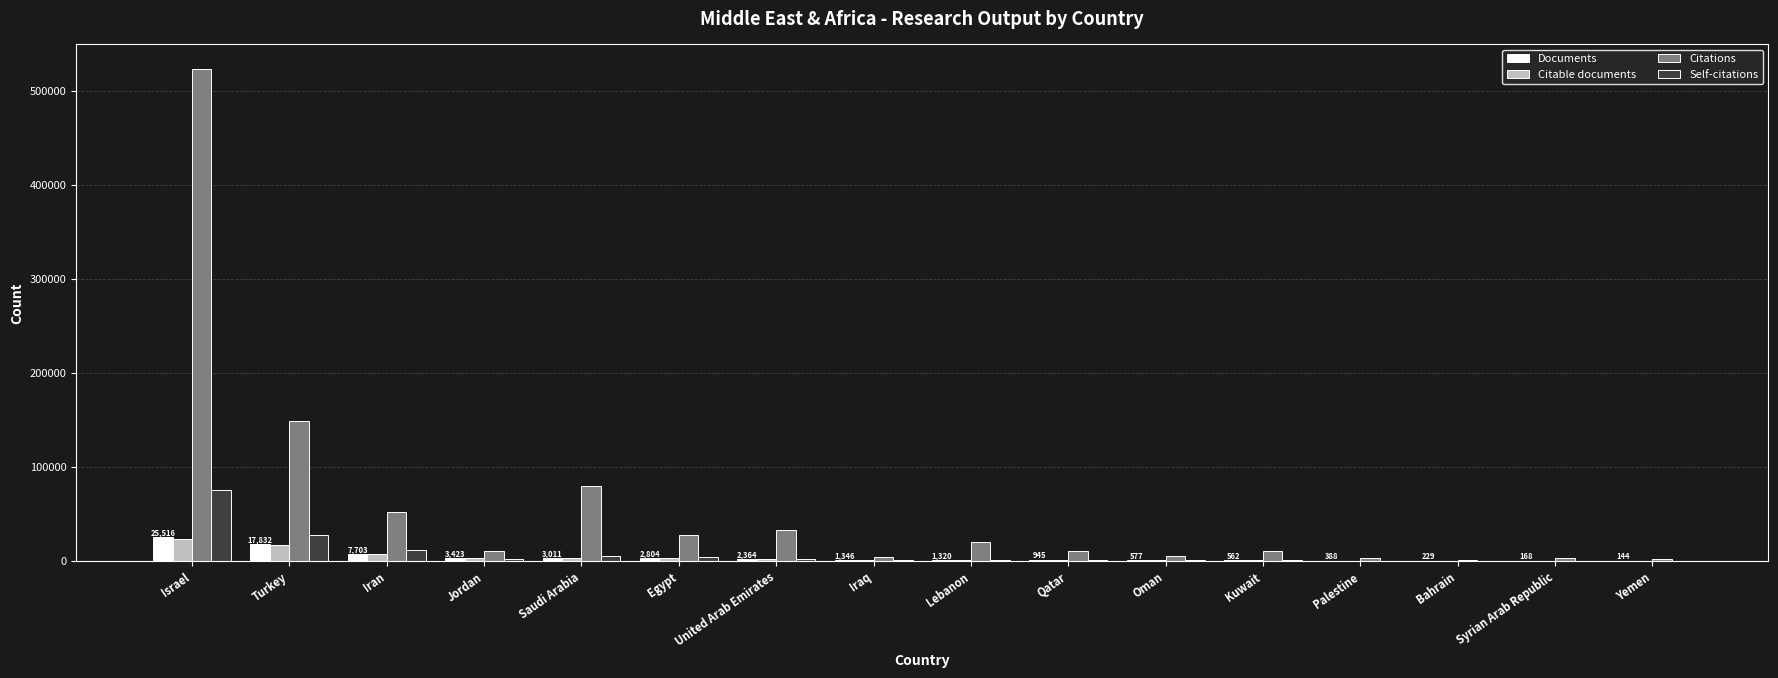

At which category is the sum across all series the highest?

Israel